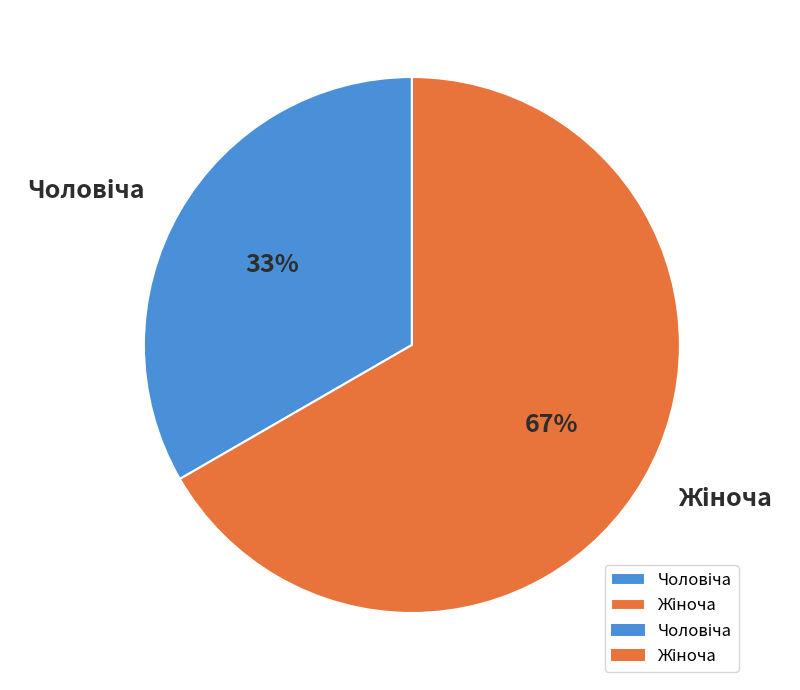

How many segments does this pie chart have?

2